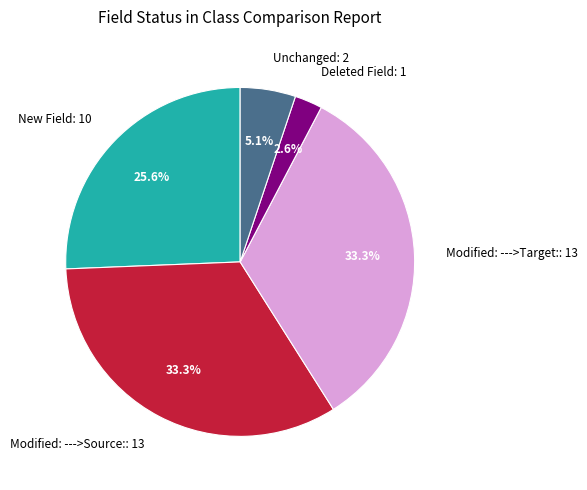

Which slice is the smallest?

Deleted Field: 1